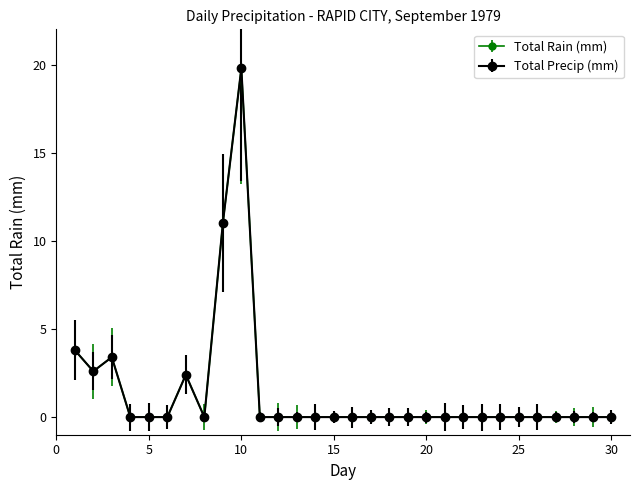

Does the chart have visible grid lines?

No